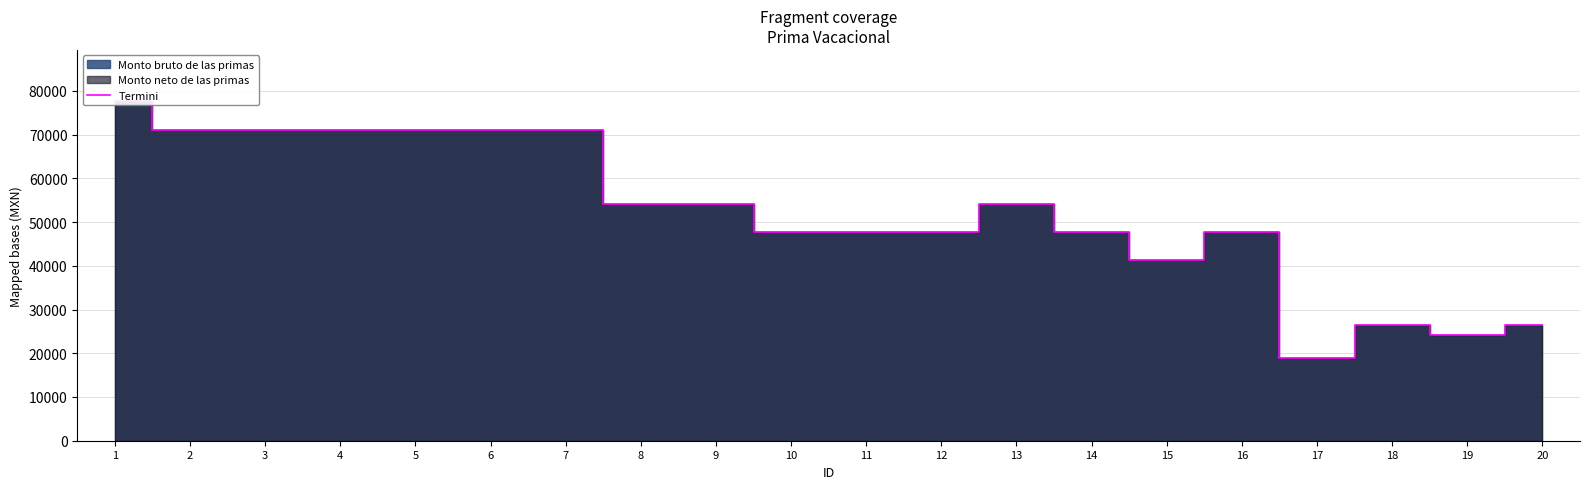

What is the change in value from 1 to 20?

-51289.3